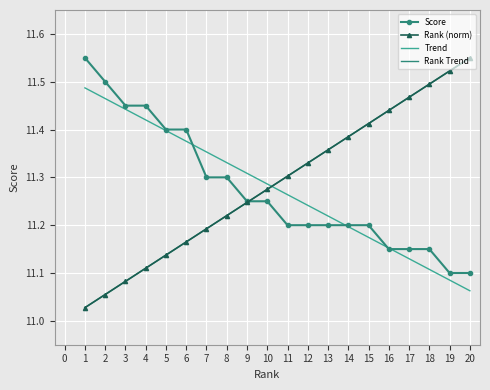

What is the minimum value for Trend?

11.1